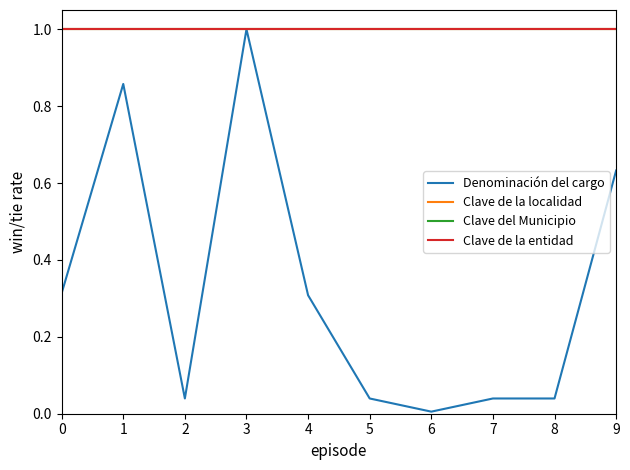

At how many categories does at least one series exceed 0?

10